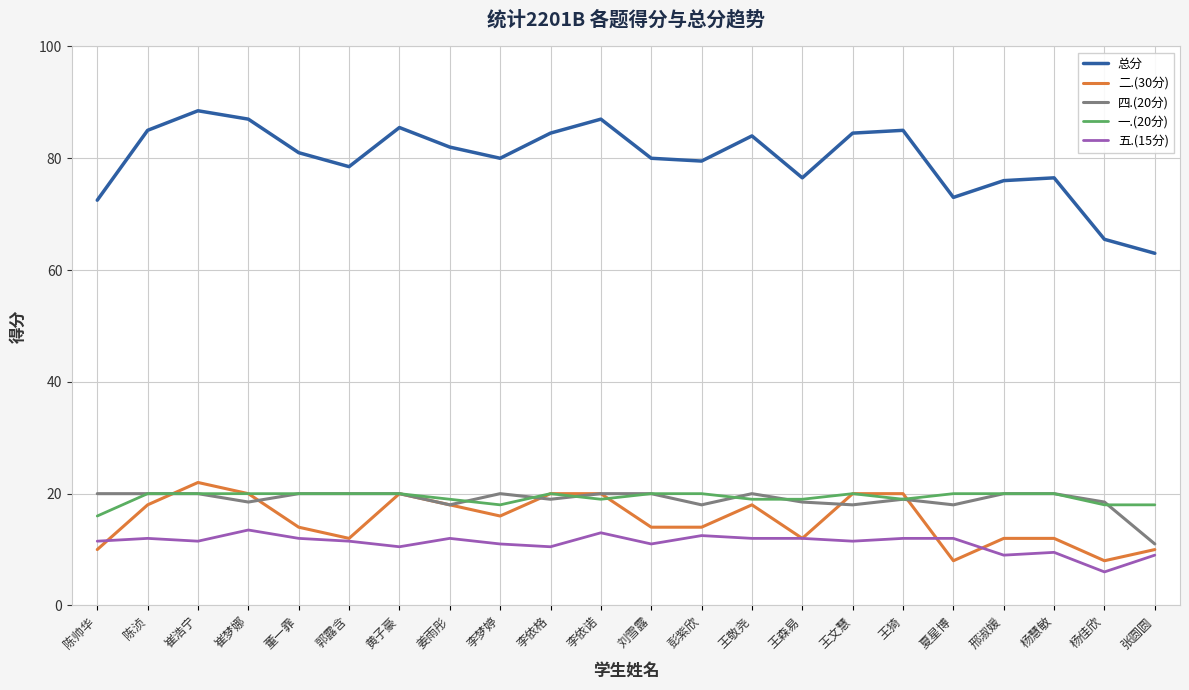

What is the average value of the 五.(15分) series?

11.2